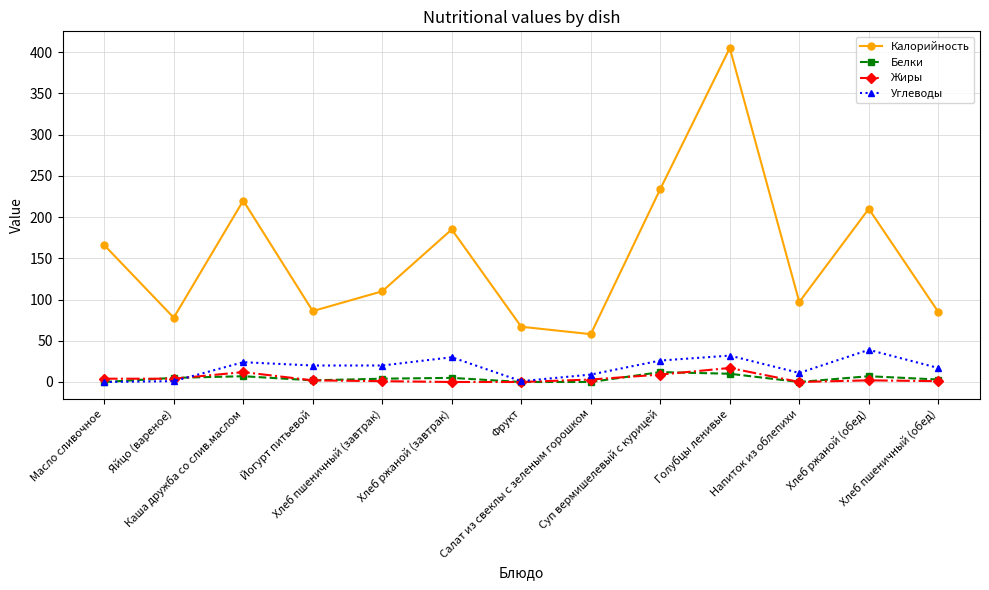

Count the number of categories in the chart.

13